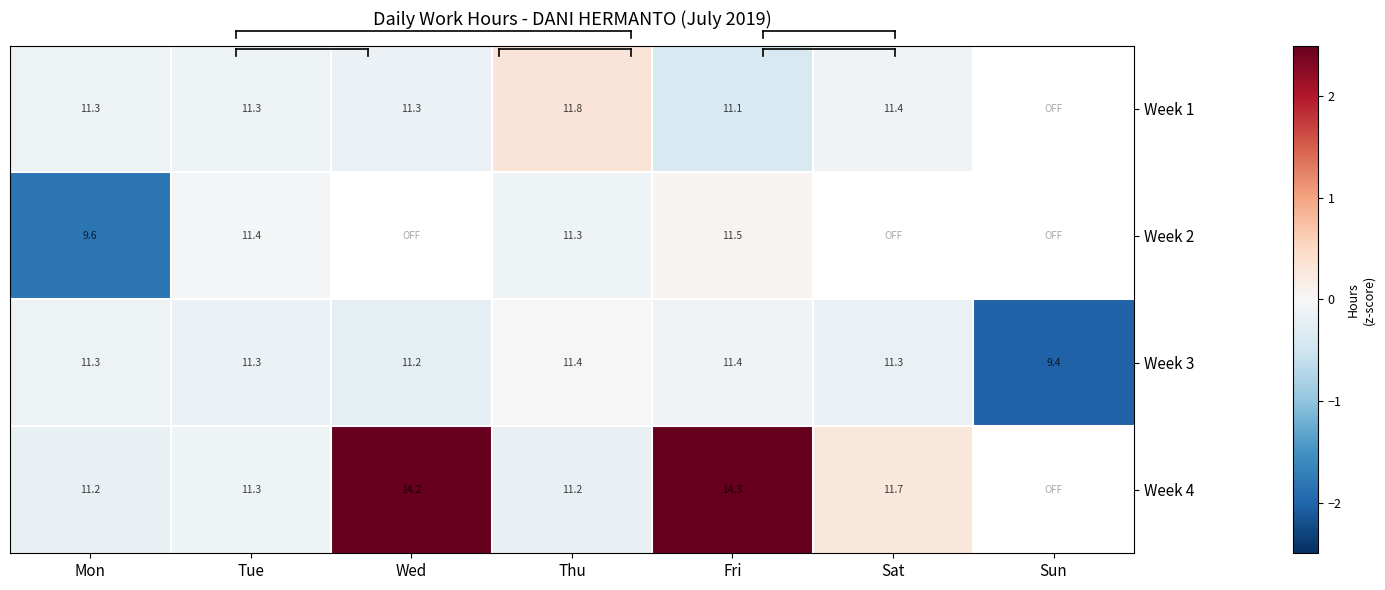

Is the value of Week 3 at Mon greater than the value of Week 4 at Fri?

No